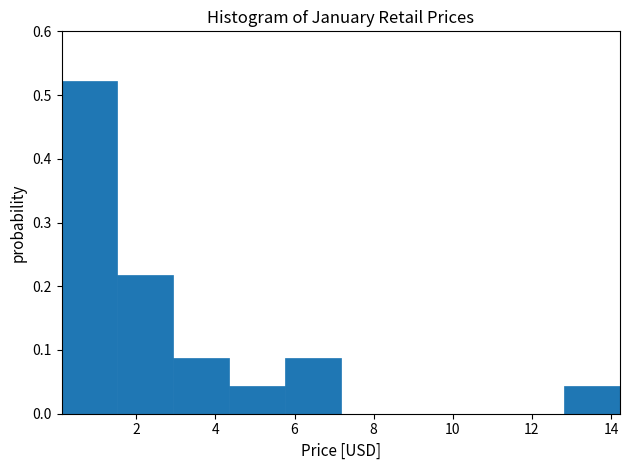

Which range on the x-axis has the tallest bar?

0.2 to 1.6